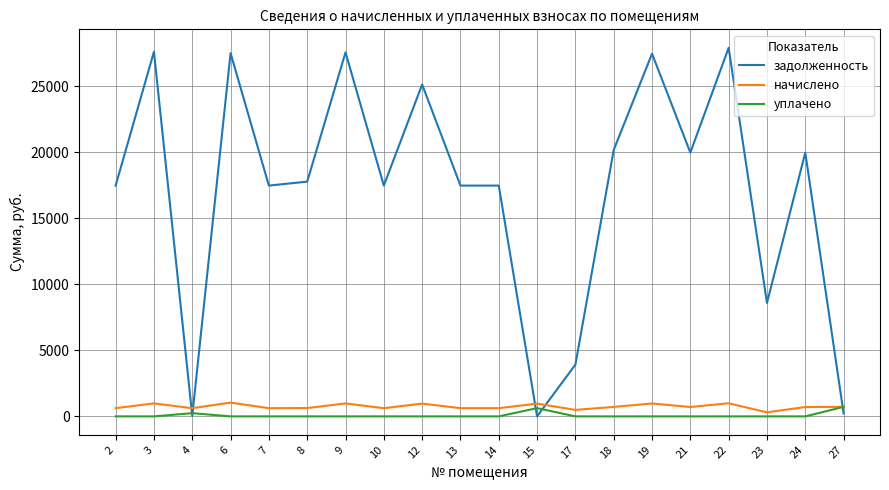

At which category does начислено reach its first local valley?

4